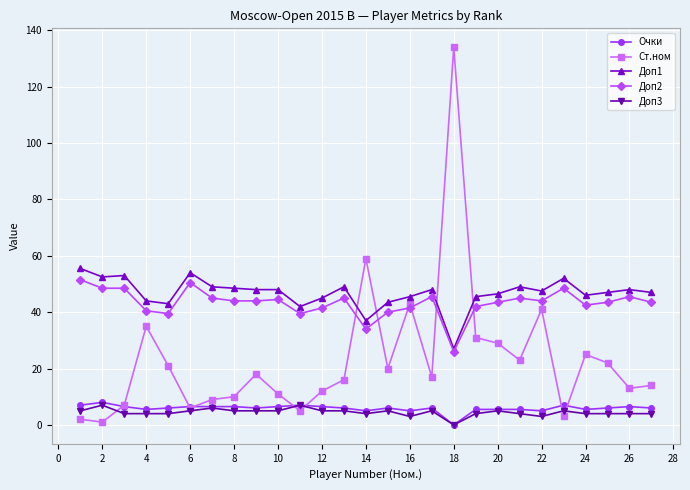

Which series has the largest range (max minus min)?

Ст.ном